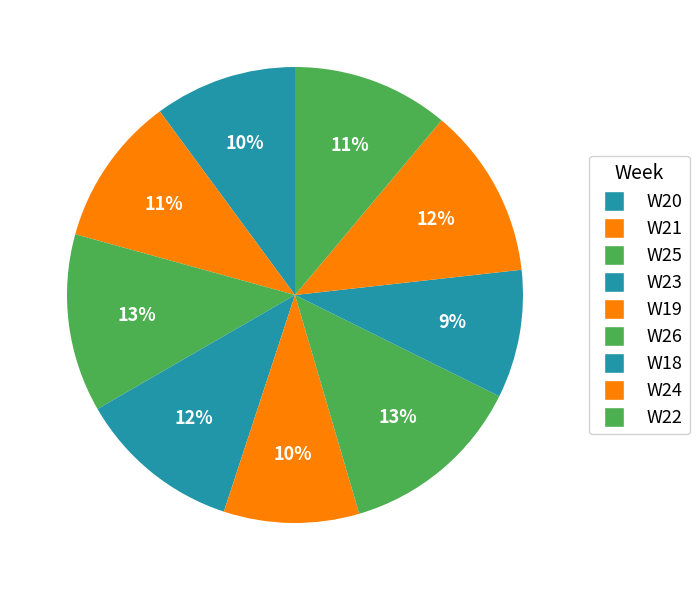

Count the number of slices in the pie.

9